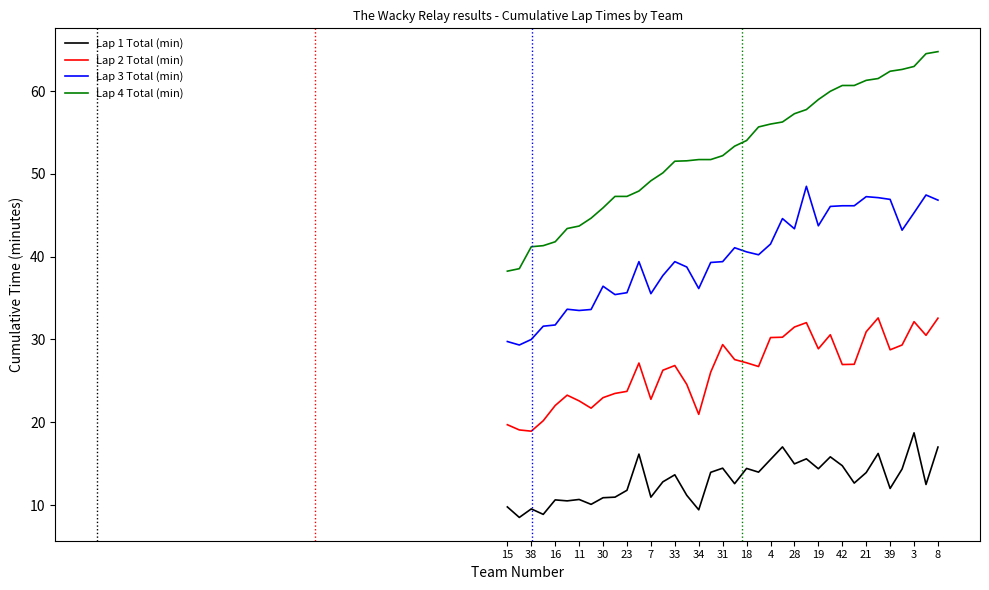

Which series has the largest total across all categories?

Lap 4 Total (min)